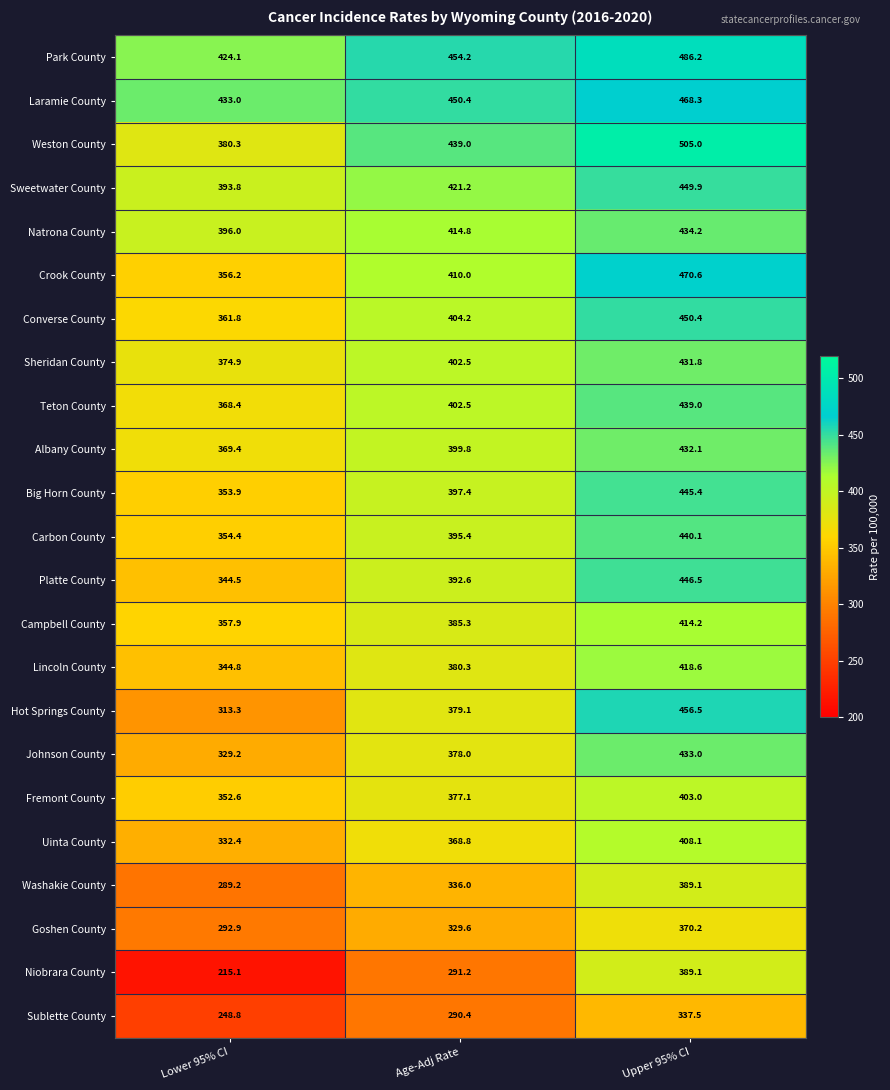

Is it true that Johnson County equals 433.0 at Upper 95% CI?

True